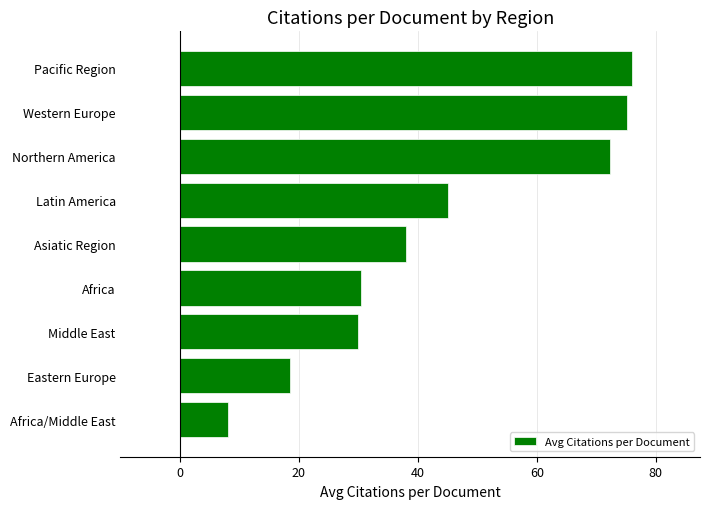

Approximately how many times larger is the value at Northern America compared to Asiatic Region?

1.9